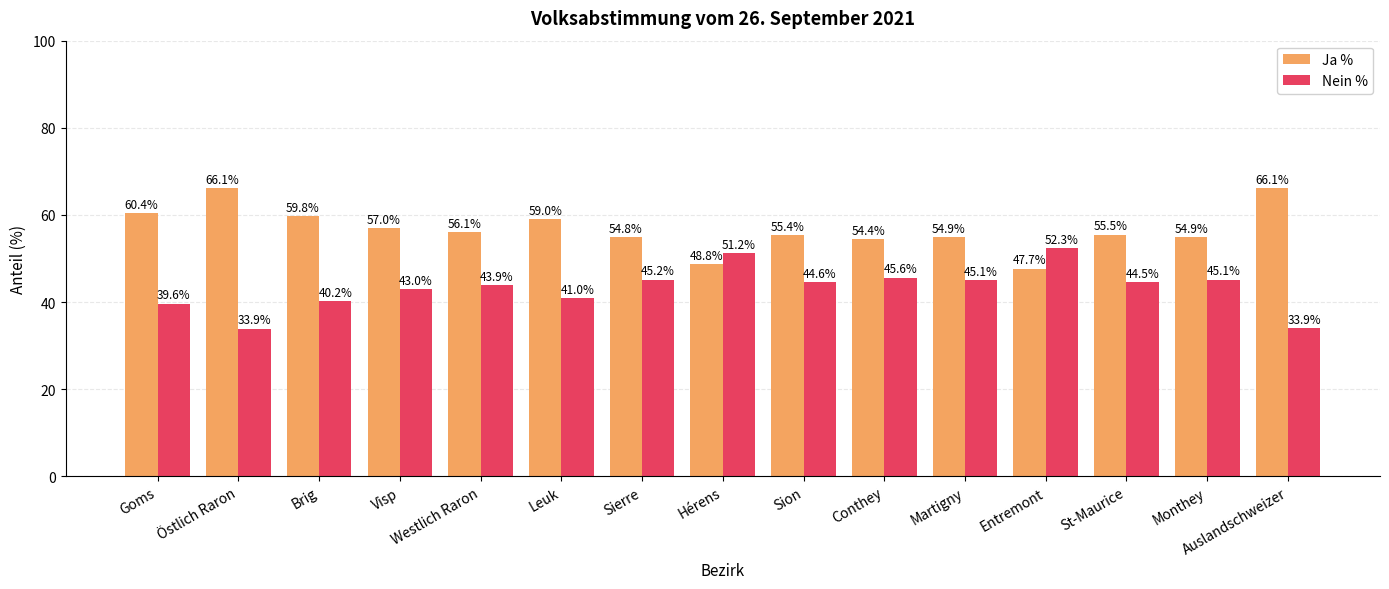

The value of Ja % at Entremont is 47.7. True or false?

True